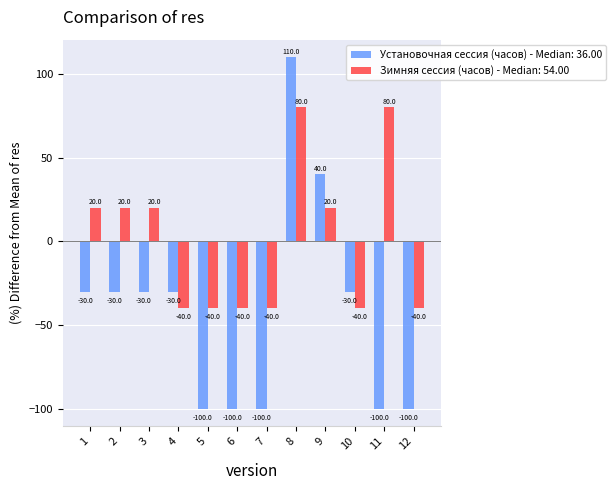

What value does the Установочная сессия (часов) - Median: 36.00 series have at 6?

-100.0